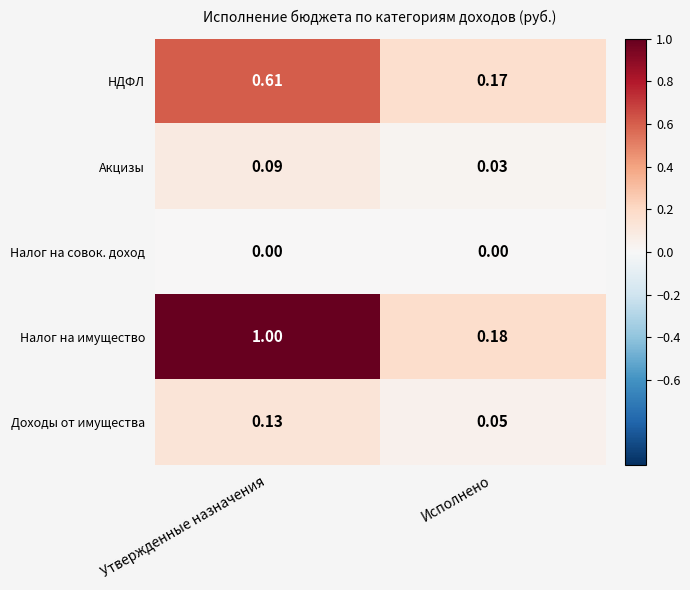

Which label corresponds to the largest value in the chart?

Утвержденные назначения